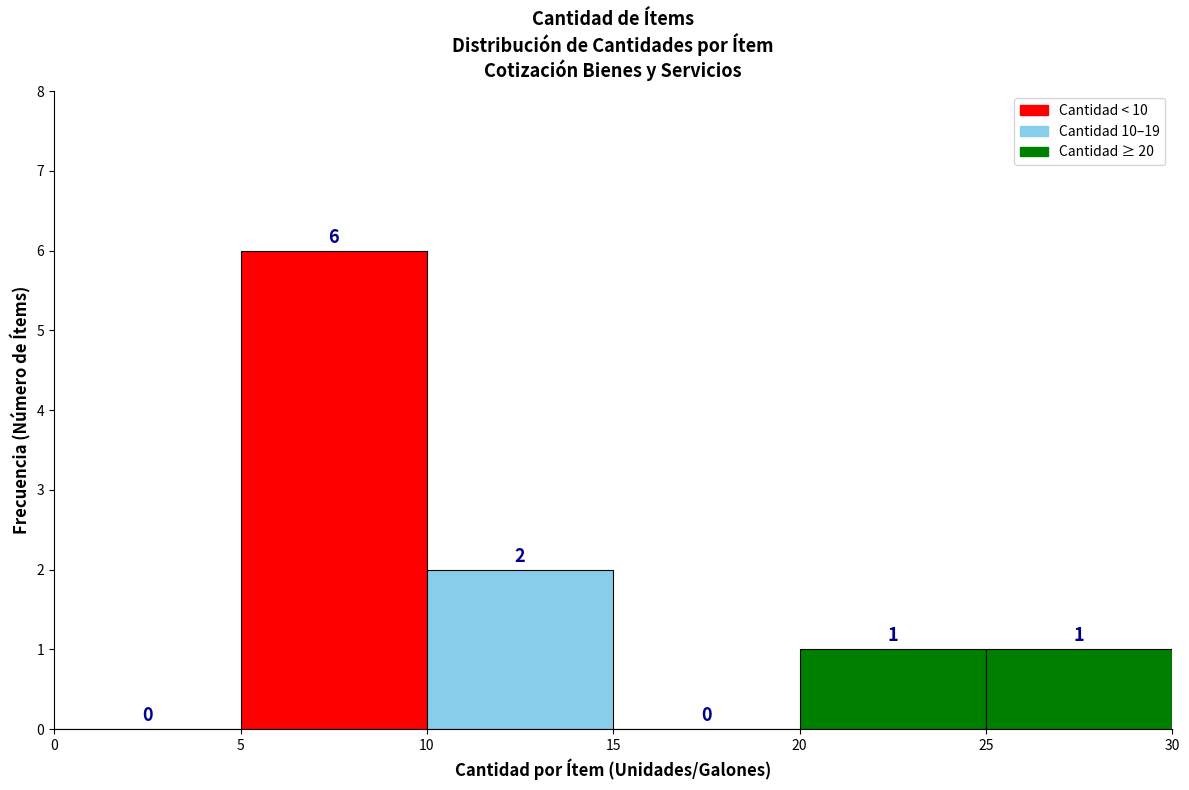

Reading left to right, list every bar in this chart as the range it spans on the x-axis followed by its height.

0 to 5: 0
5 to 10: 6
10 to 15: 2
15 to 20: 0
20 to 25: 1
25 to 30: 1